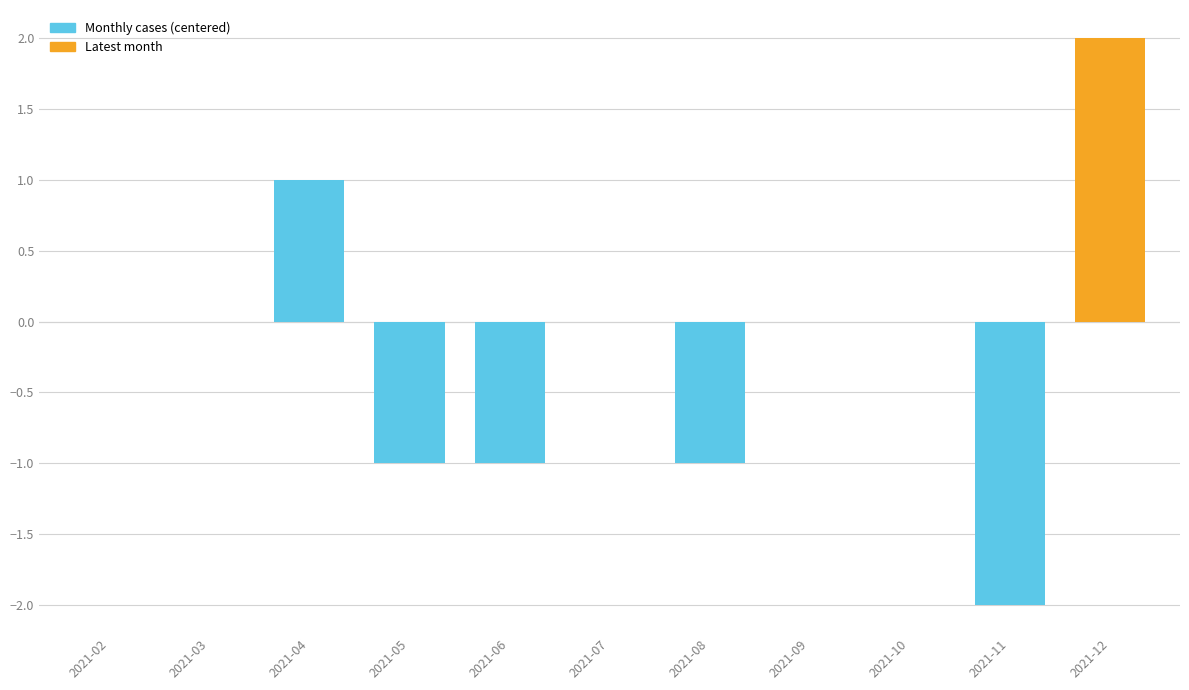

Reading right to left, list all the values displayed in this chart.

2021-12=2	2021-11=-2	2021-10=0	2021-09=0	2021-08=-1	2021-07=0	2021-06=-1	2021-05=-1	2021-04=1	2021-03=0	2021-02=0